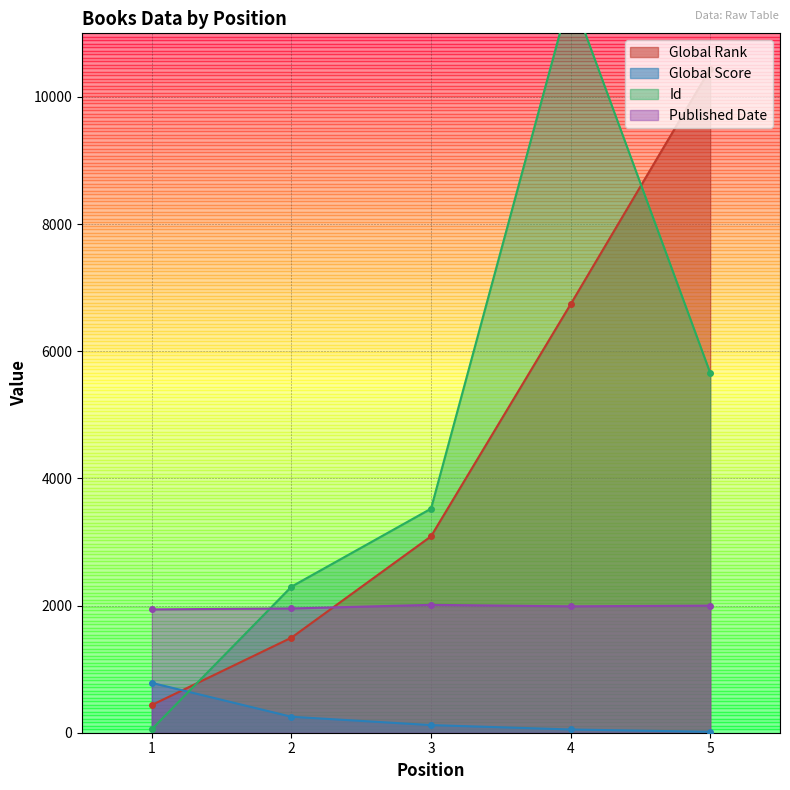

What is the approximate value of Global Score at 3?

120